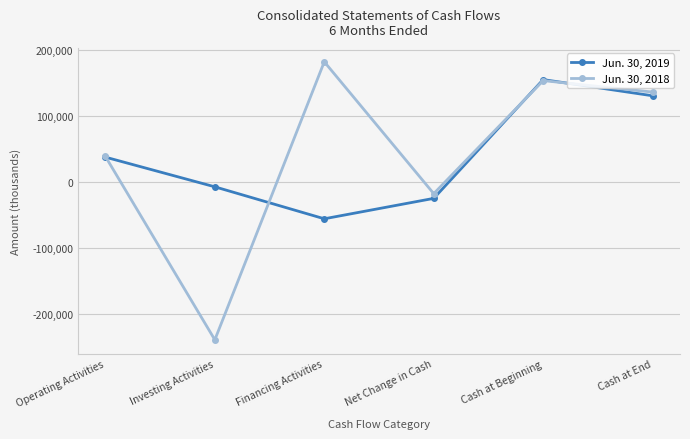

What position from the right is Investing Activities?

5